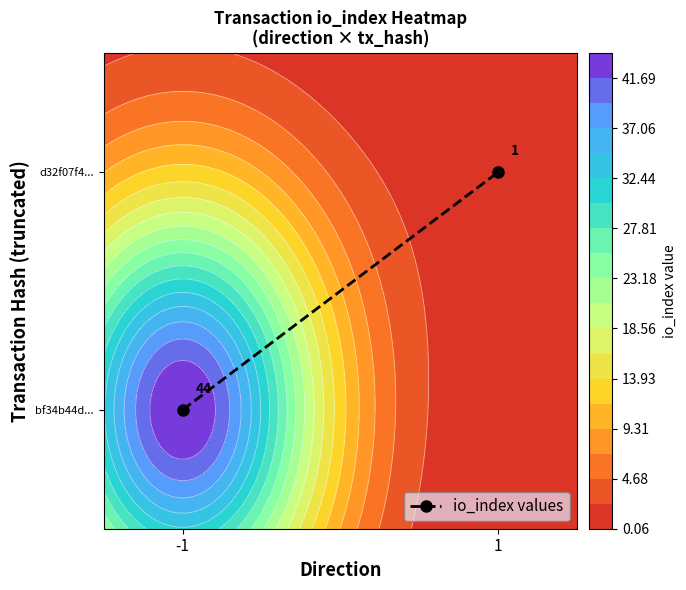

Reading left to right, what are all the values shown in this chart?

-1=0	1=1